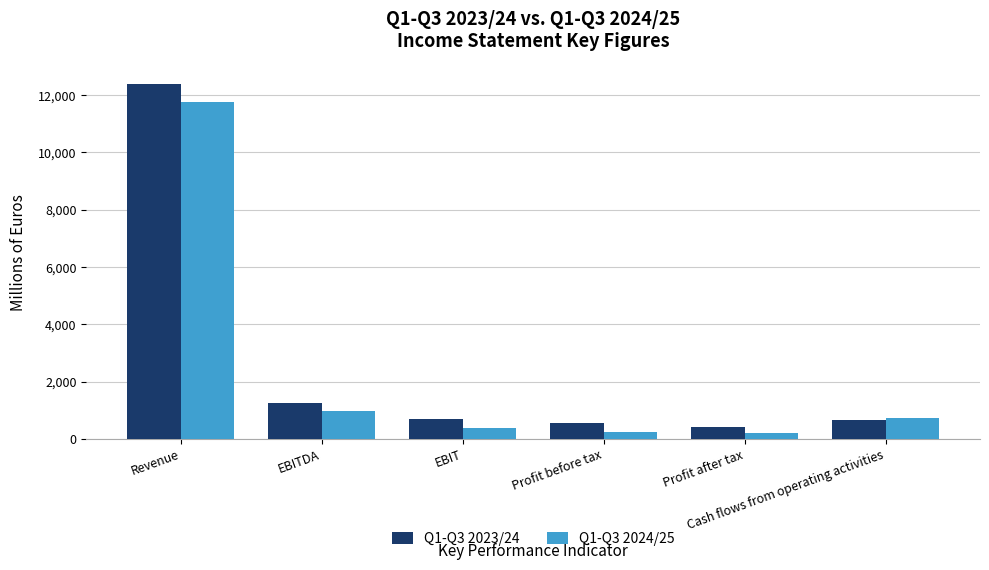

How many data points in Q1-Q3 2023/24 are above 696?

3